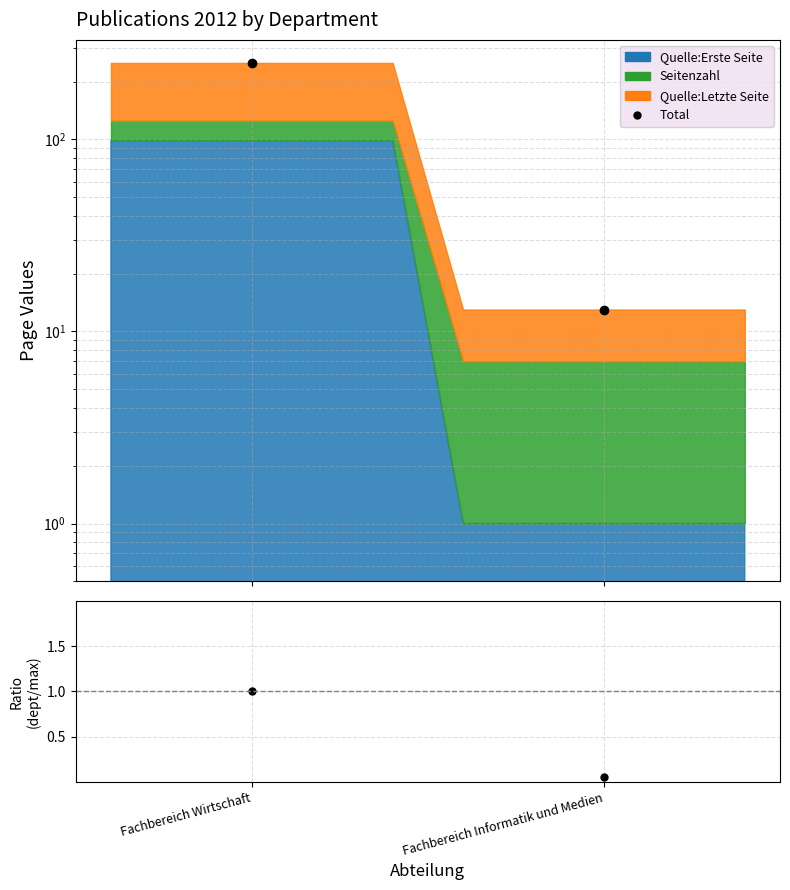

Between Fachbereich Wirtschaft and Fachbereich Informatik und Medien, which is larger?

Fachbereich Wirtschaft